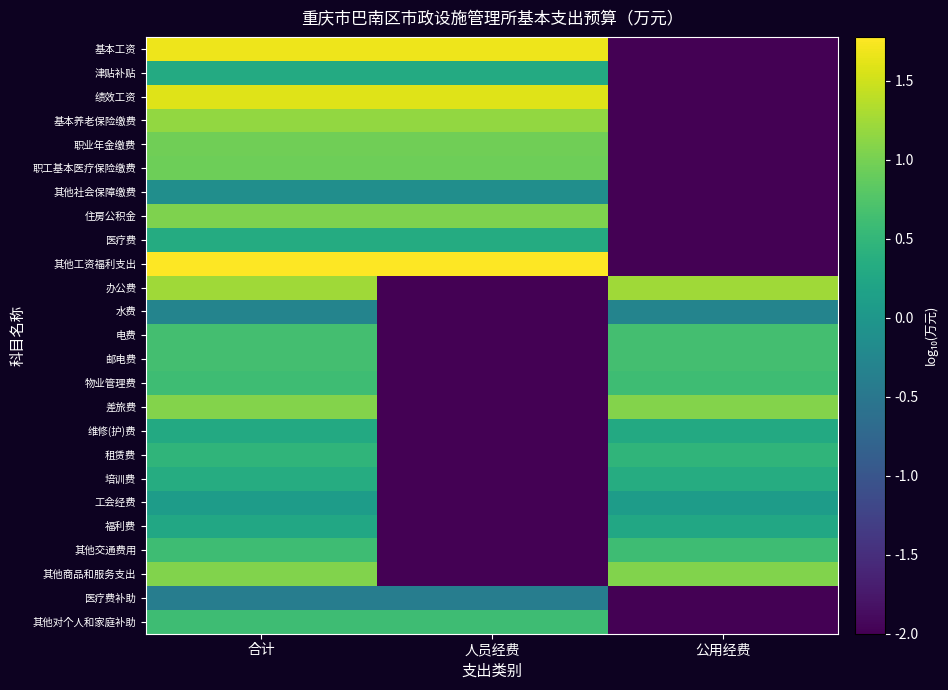

What is the minimum value shown in the chart?

-2.0